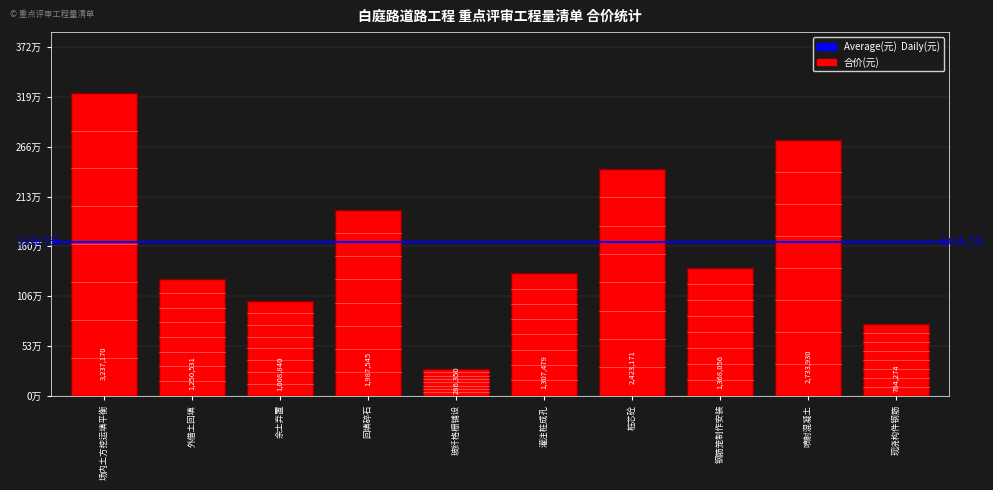

What is the difference between the maximum and minimum values?

2950819.9